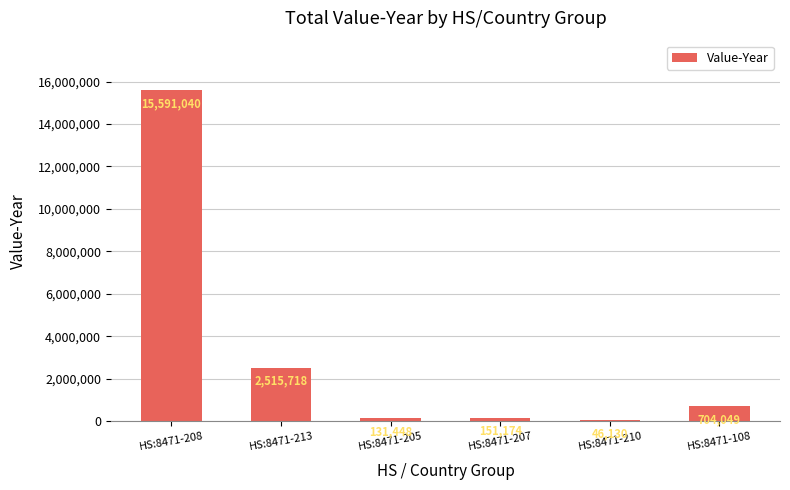

Is it true that the value at HS:8471-208 is 15591040?

True